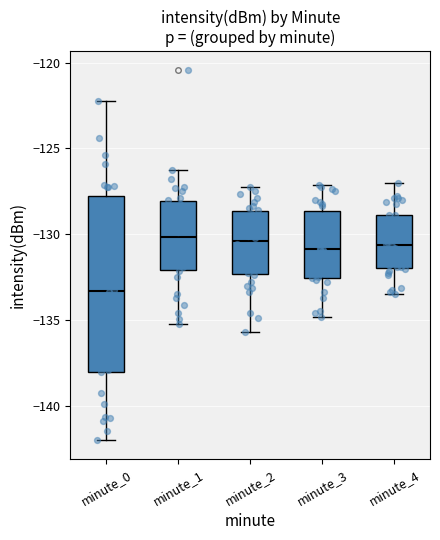

Reading left to right, read every box against the y-axis: the position of its median line, the range the box covers, and the ends of its whiskers. The values are not printed on the chart, so give them approximately, as read against the axis.

minute_0: median -133.5, box -138.0 to -128.0, whiskers -142.0 to -122.0
minute_1: median -130.0, box -132.0 to -128.0, whiskers -135.0 to -126.5
minute_2: median -130.5, box -132.5 to -128.5, whiskers -135.5 to -127.0
minute_3: median -131.0, box -132.5 to -128.5, whiskers -135.0 to -127.0
minute_4: median -130.5, box -132.0 to -129.0, whiskers -133.5 to -127.0